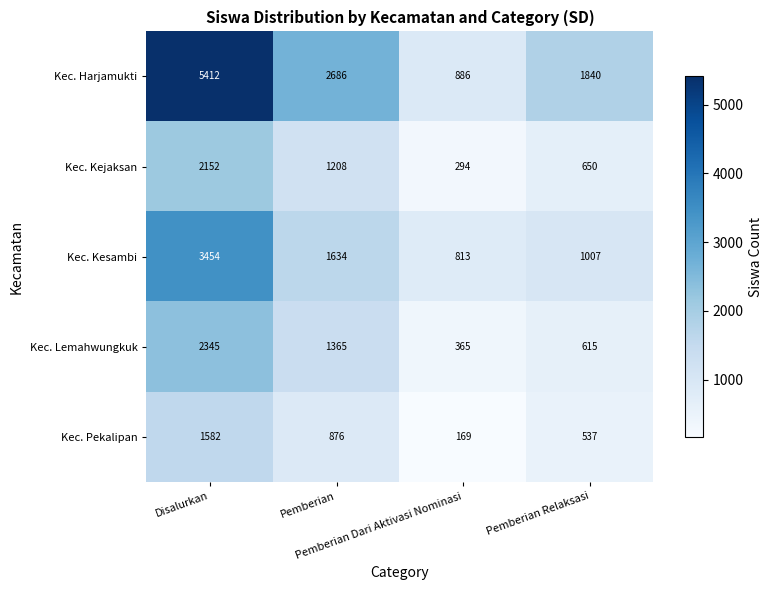

At how many categories does at least one series exceed 534?

4